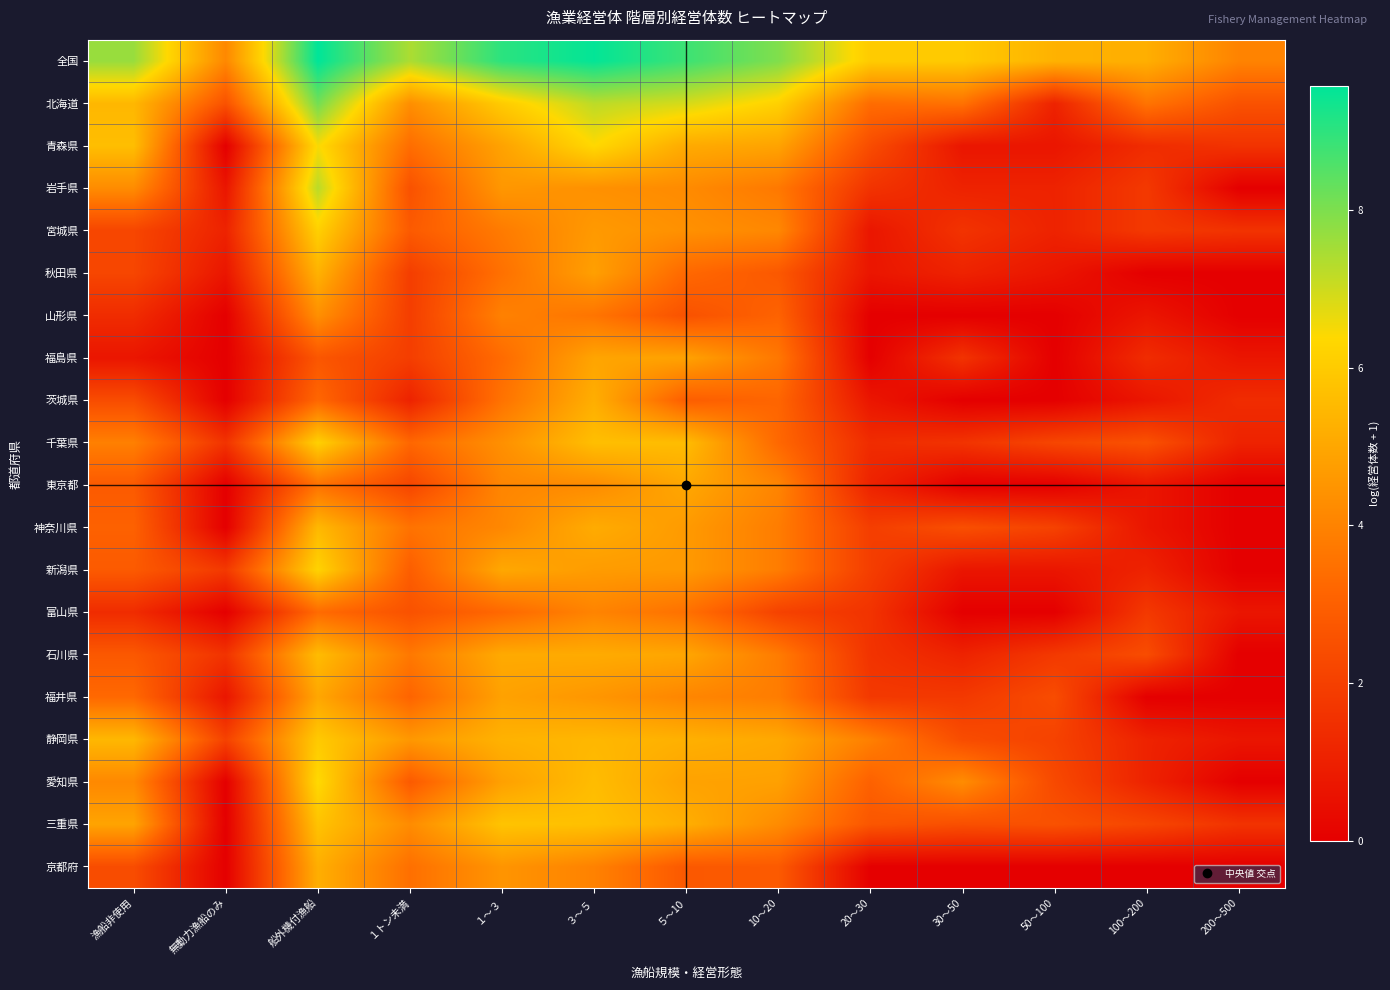

Reading right to left, transcribe all the data shown in this chart.

全国: 200～500=4.0	100～200=5.2	50～100=5.3	30～50=6.0	20～30=6.0	10～20=8.0	５～10=8.8	３～５=9.5	１～３=9.0	１トン未満=7.4	船外機付漁船=9.6	無動力漁船のみ=4.1	漁船非使用=7.7
北海道: 200～500=2.6	100～200=3.6	50～100=1.1	30～50=3.5	20～30=3.4	10～20=6.2	５～10=6.9	３～５=7.2	１～３=6.0	１トン未満=4.3	船外機付漁船=8.1	無動力漁船のみ=2.6	漁船非使用=5.5
青森県: 200～500=1.6	100～200=1.4	50～100=0.7	30～50=0.7	20～30=2.4	10～20=4.9	５～10=5.1	３～５=6.4	１～３=4.9	１トン未満=3.4	船外機付漁船=6.5	無動力漁船のみ=0.0	漁船非使用=5.6
岩手県: 200～500=0.0	100～200=1.8	50～100=1.1	30～50=1.1	20～30=1.6	10～20=3.7	５～10=4.2	３～５=4.4	１～３=4.6	１トン未満=2.6	船外機付漁船=7.2	無動力漁船のみ=0.7	漁船非使用=4.2
宮城県: 200～500=1.6	100～200=1.8	50～100=1.1	30～50=1.6	20～30=0.7	10～20=4.1	５～10=4.4	３～５=4.6	１～３=3.8	１トン未満=2.8	船外機付漁船=6.1	無動力漁船のみ=1.1	漁船非使用=2.2
秋田県: 200～500=0.0	100～200=0.0	50～100=0.7	30～50=1.1	20～30=0.7	10～20=2.8	５～10=3.3	３～５=4.8	１～３=3.5	１トン未満=1.9	船外機付漁船=5.3	無動力漁船のみ=0.7	漁船非使用=2.2
山形県: 200～500=0.0	100～200=0.7	50～100=0.0	30～50=0.0	20～30=0.0	10～20=3.1	５～10=2.6	３～５=3.6	１～３=4.0	１トン未満=1.9	船外機付漁船=4.4	無動力漁船のみ=0.0	漁船非使用=1.4
福島県: 200～500=0.7	100～200=1.4	50～100=0.0	30～50=1.6	20～30=0.0	10～20=3.7	５～10=4.9	３～５=4.9	１～３=3.3	１トン未満=1.9	船外機付漁船=2.7	無動力漁船のみ=0.0	漁船非使用=0.7
茨城県: 200～500=1.4	100～200=0.7	50～100=0.0	30～50=0.0	20～30=0.7	10～20=3.2	５～10=2.9	３～５=5.2	１～３=3.6	１トン未満=1.1	船外機付漁船=3.2	無動力漁船のみ=0.0	漁船非使用=2.4
千葉県: 200～500=1.1	100～200=2.6	50～100=2.2	30～50=1.6	20～30=1.4	10～20=3.3	５～10=5.6	３～５=5.7	１～３=4.4	１トン未満=3.2	船外機付漁船=6.2	無動力漁船のみ=1.6	漁船非使用=3.9
東京都: 200～500=0.0	100～200=0.7	50～100=0.0	30～50=0.0	20～30=1.1	10～20=4.0	５～10=5.0	３～５=4.2	１～３=4.1	１トン未満=2.2	船外機付漁船=3.5	無動力漁船のみ=0.0	漁船非使用=2.8
神奈川県: 200～500=0.0	100～200=0.7	50～100=2.1	30～50=2.5	20～30=1.9	10～20=3.8	５～10=4.7	３～５=5.1	１～３=4.1	１トン未満=3.6	船外機付漁船=5.5	無動力漁船のみ=0.0	漁船非使用=3.0
新潟県: 200～500=0.0	100～200=1.1	50～100=0.7	30～50=0.7	20～30=1.9	10～20=3.8	５～10=4.6	３～５=4.7	１～３=5.0	１トン未満=2.9	船外機付漁船=6.2	無動力漁船のみ=1.8	漁船非使用=2.8
富山県: 200～500=0.7	100～200=1.8	50～100=0.0	30～50=0.0	20～30=1.6	10～20=2.1	５～10=3.5	３～５=4.0	１～３=3.3	１トン未満=2.6	船外機付漁船=3.3	無動力漁船のみ=0.0	漁船非使用=1.4
石川県: 200～500=0.0	100～200=2.4	50～100=1.8	30～50=1.1	20～30=1.6	10～20=3.8	５～10=5.0	３～５=5.1	１～３=5.1	１トン未満=3.7	船外機付漁船=5.6	無動力漁船のみ=1.6	漁船非使用=2.8
福井県: 200～500=0.0	100～200=0.0	50～100=2.4	30～50=1.8	20～30=1.8	10～20=3.8	５～10=4.1	３～５=4.5	１～３=4.9	１トン未満=3.1	船外機付漁船=5.0	無動力漁船のみ=0.7	漁船非使用=3.3
静岡県: 200～500=0.7	100～200=1.1	50～100=2.1	30～50=2.4	20～30=3.9	10～20=5.0	５～10=5.3	３～５=5.5	１～３=5.3	１トン未満=4.6	船外機付漁船=6.0	無動力漁船のみ=2.1	漁船非使用=5.5
愛知県: 200～500=0.0	100～200=1.1	50～100=2.3	30～50=4.3	20～30=3.0	10～20=4.8	５～10=4.9	３～５=5.6	１～３=4.8	１トン未満=2.8	船外機付漁船=6.4	無動力漁船のみ=0.0	漁船非使用=4.2
三重県: 200～500=1.6	100～200=2.2	50～100=2.6	30～50=2.5	20～30=2.7	10～20=4.2	５～10=5.2	３～５=5.7	１～３=5.8	１トン未満=4.2	船外機付漁船=5.8	無動力漁船のみ=0.0	漁船非使用=4.9
京都府: 200～500=0.0	100～200=0.0	50～100=0.0	30～50=0.0	20～30=0.0	10～20=2.8	５～10=2.8	３～５=4.0	１～３=4.5	１トン未満=3.5	船外機付漁船=5.2	無動力漁船のみ=0.0	漁船非使用=2.4